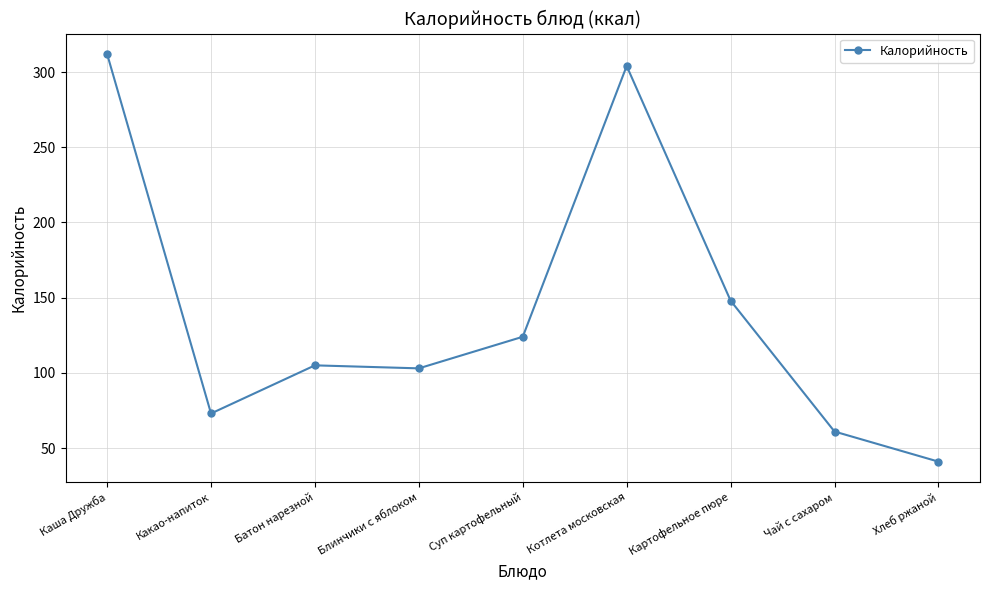

Where is the first local minimum?

Какао-напиток